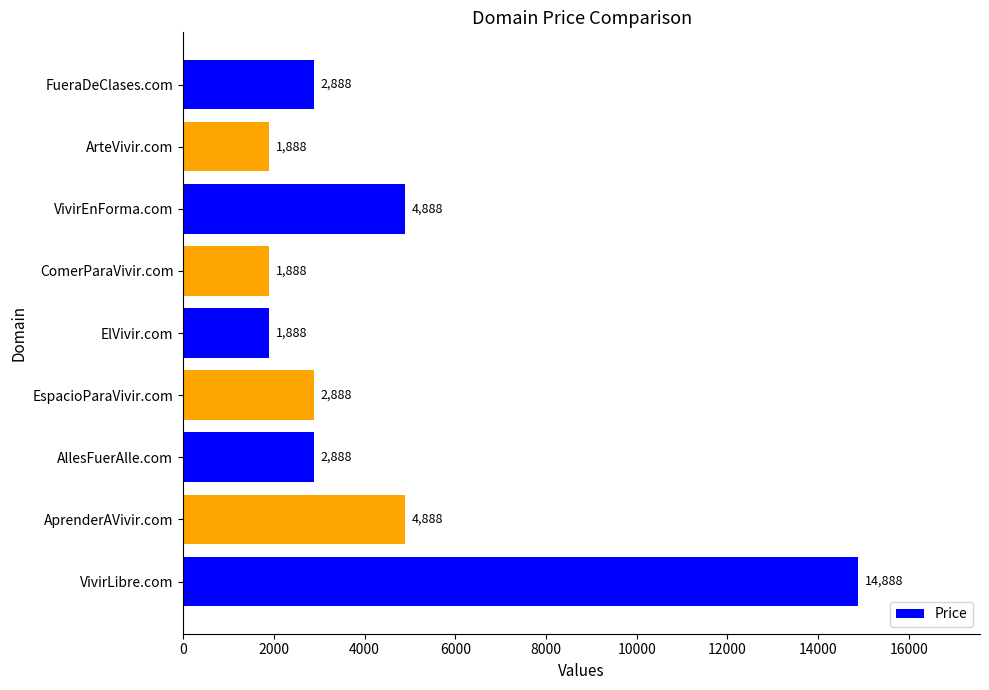

What is the smallest value displayed?

1888